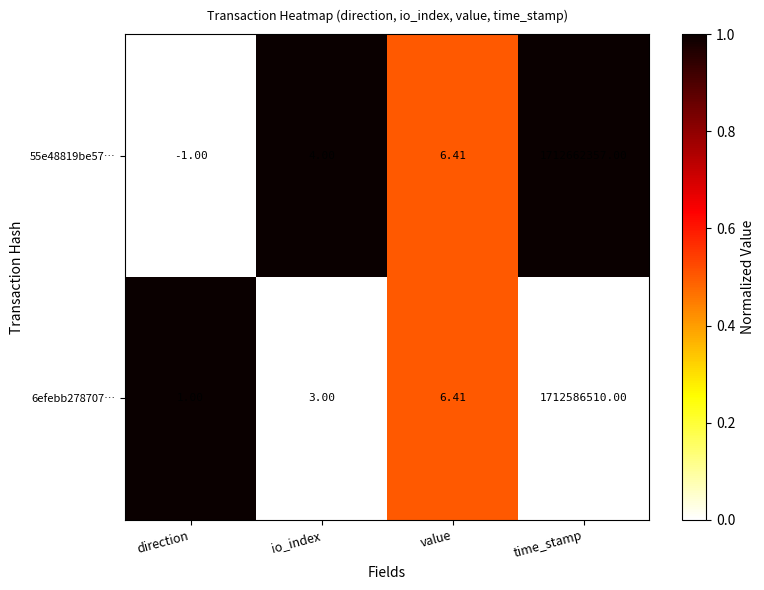

Which category has the highest value in the 6efebb278707… series?

time_stamp